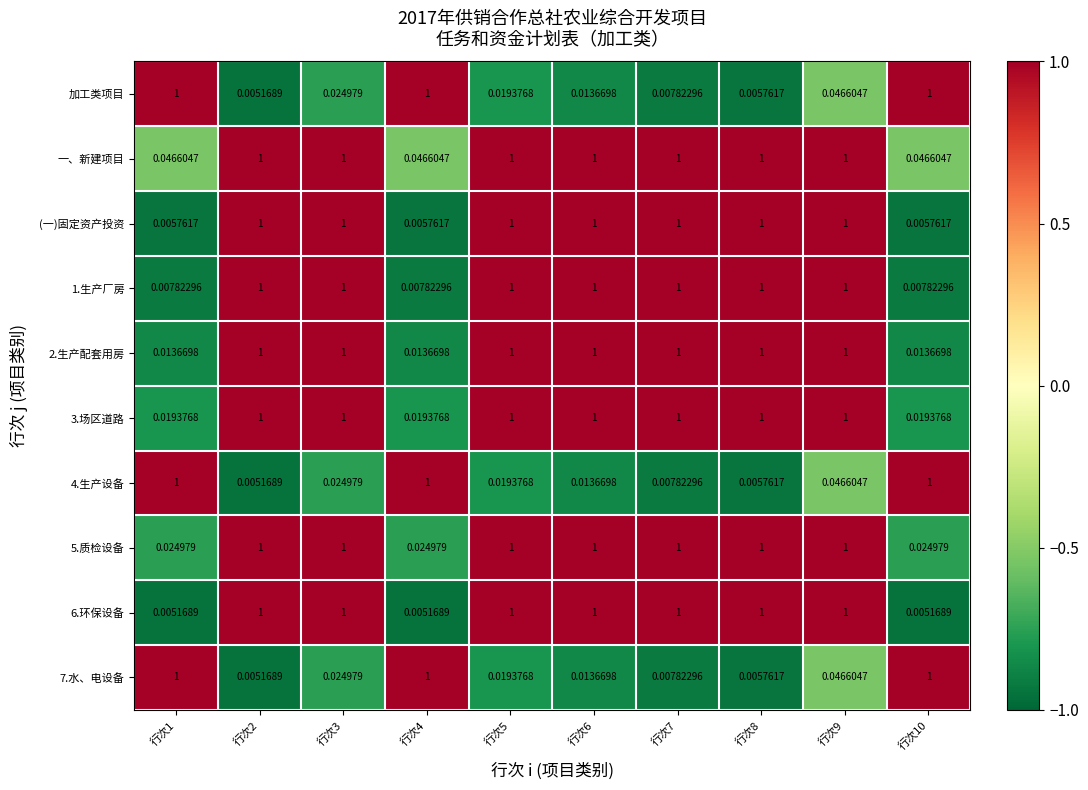

How many distinct data groups are displayed?

10